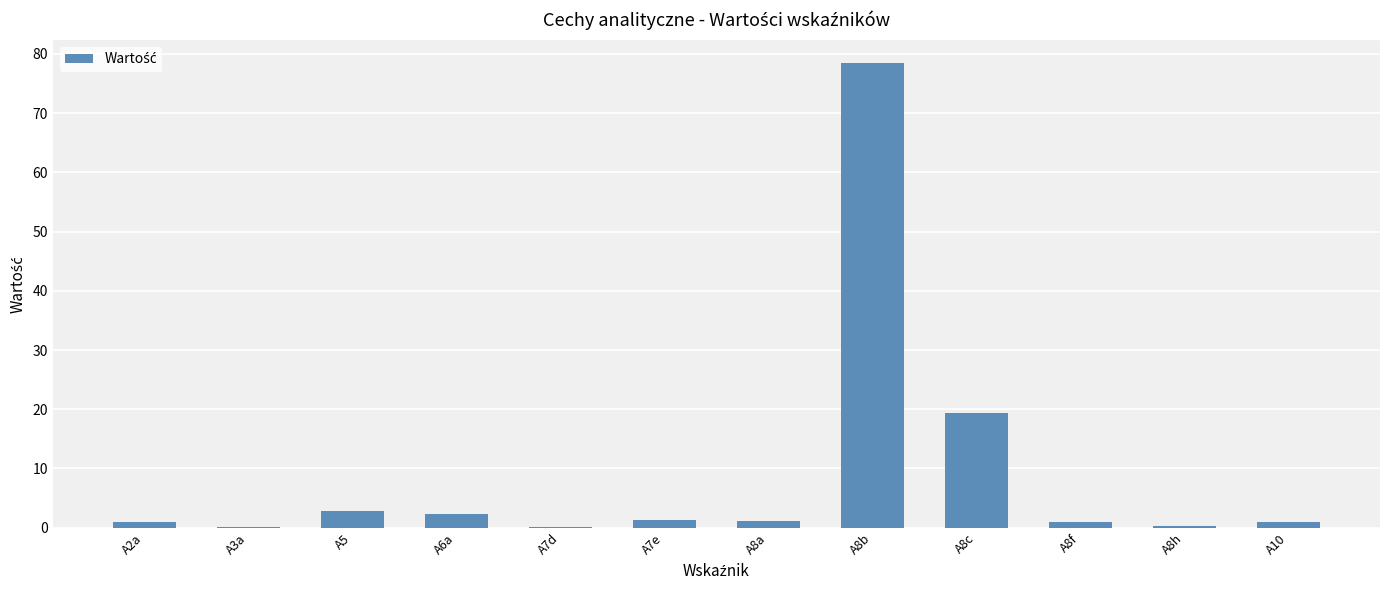

Is it true that the value at A3a is 0.0?

True